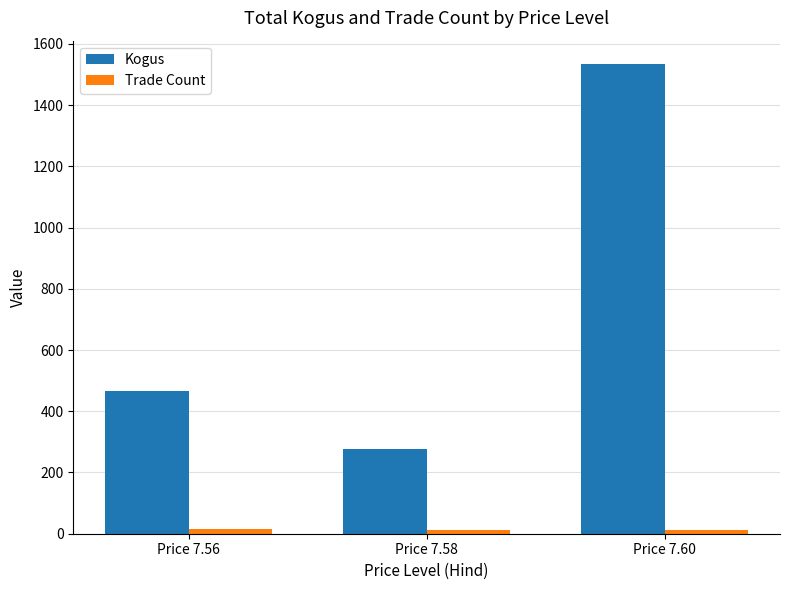

What is the value of the Kogus bar at the 1st from the left?

466